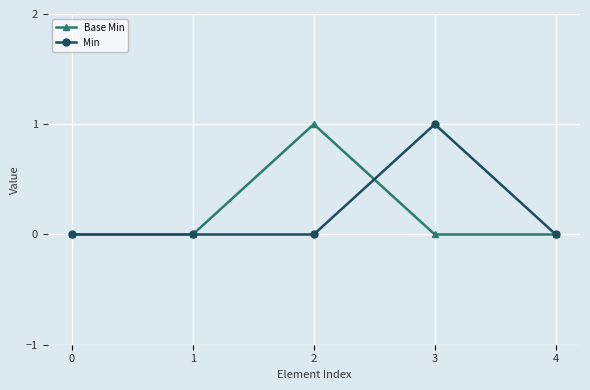

True or false: Base Min has more than 0 points higher than both neighbors.

True